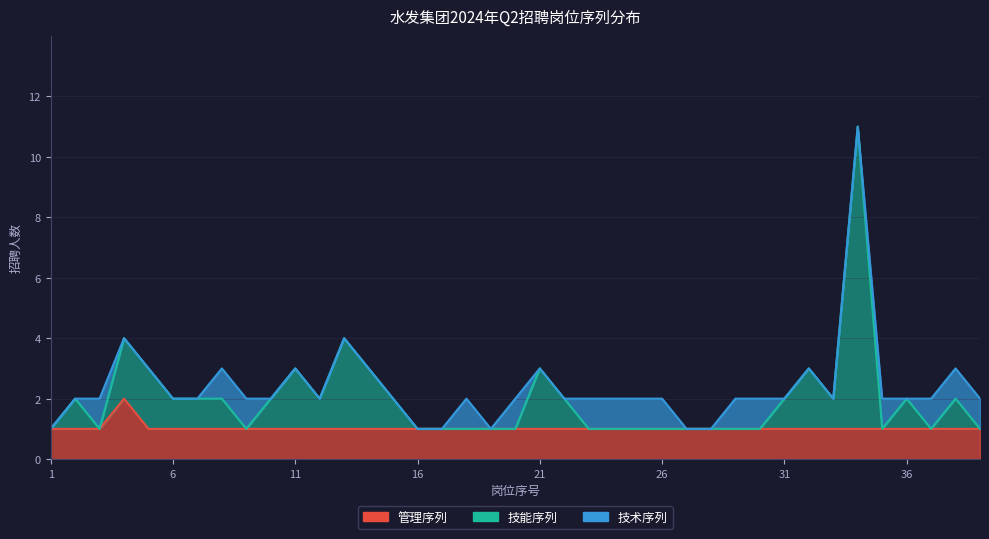

True or false: 技能序列 and 管理序列 cross at least once.

False